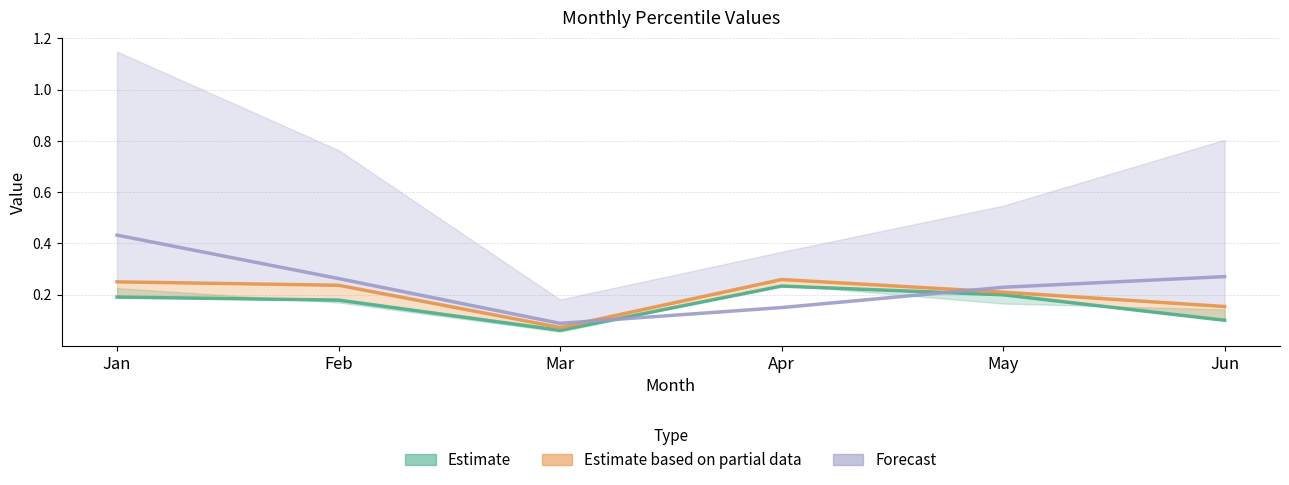

How many interior local valleys does the Estimate based on partial data series have?

1